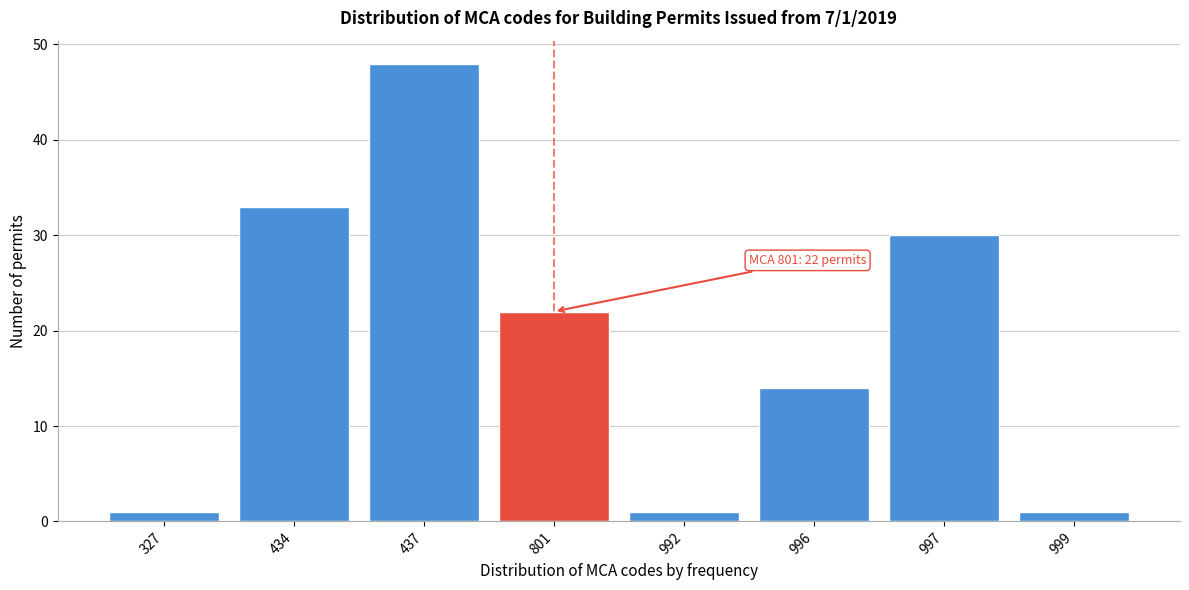

Reading right to left, what are all the values shown in this chart?

999=1	997=30	996=14	992=1	801=22	437=48	434=33	327=1